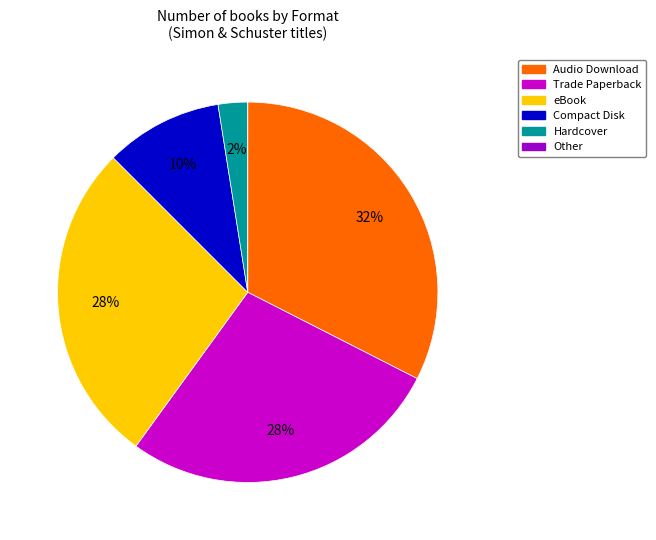

Is there a majority slice in this chart?

No